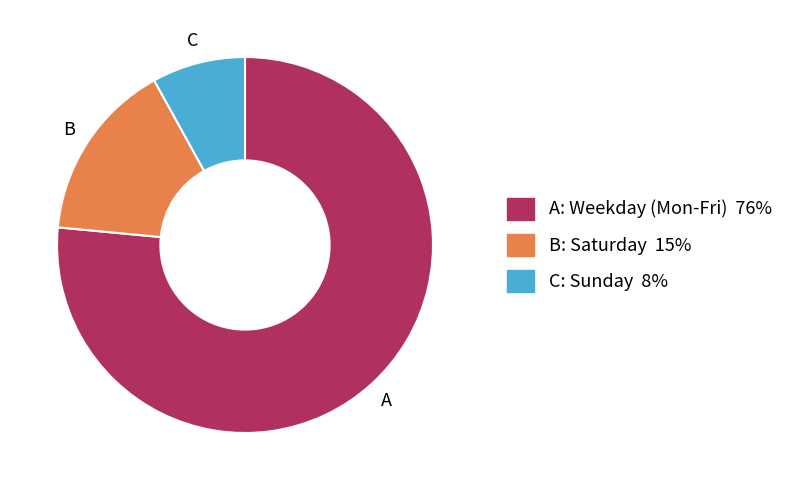

Rank the categories by value from lowest to highest.

C: Sunday 8%, B: Saturday 15%, A: Weekday (Mon-Fri) 76%